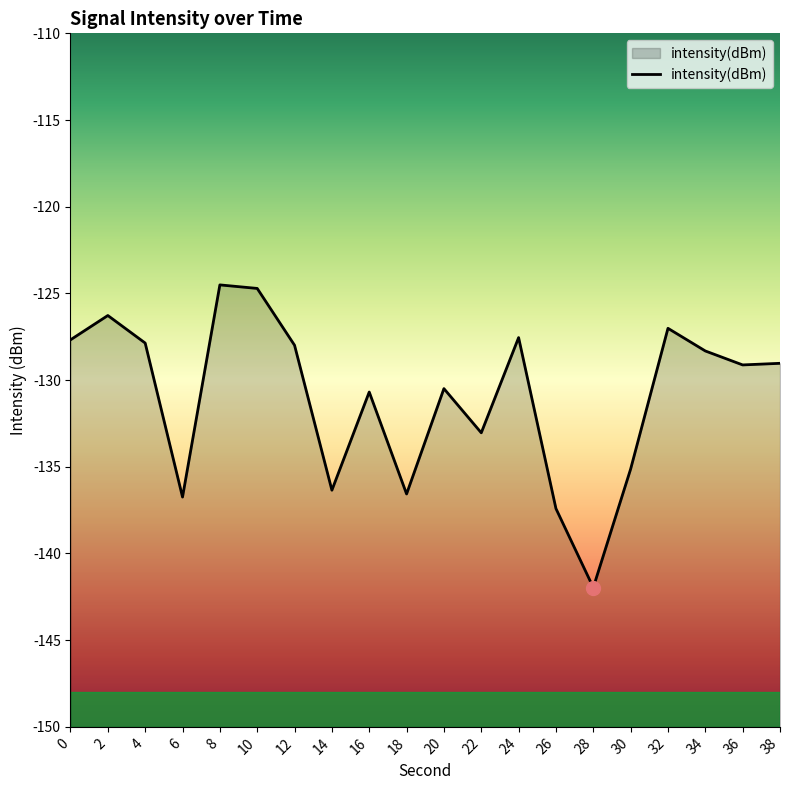

Rank the categories by value from highest to lowest.

8, 10, 2, 32, 24, 0, 4, 12, 34, 38, 36, 20, 16, 22, 30, 14, 18, 6, 26, 28